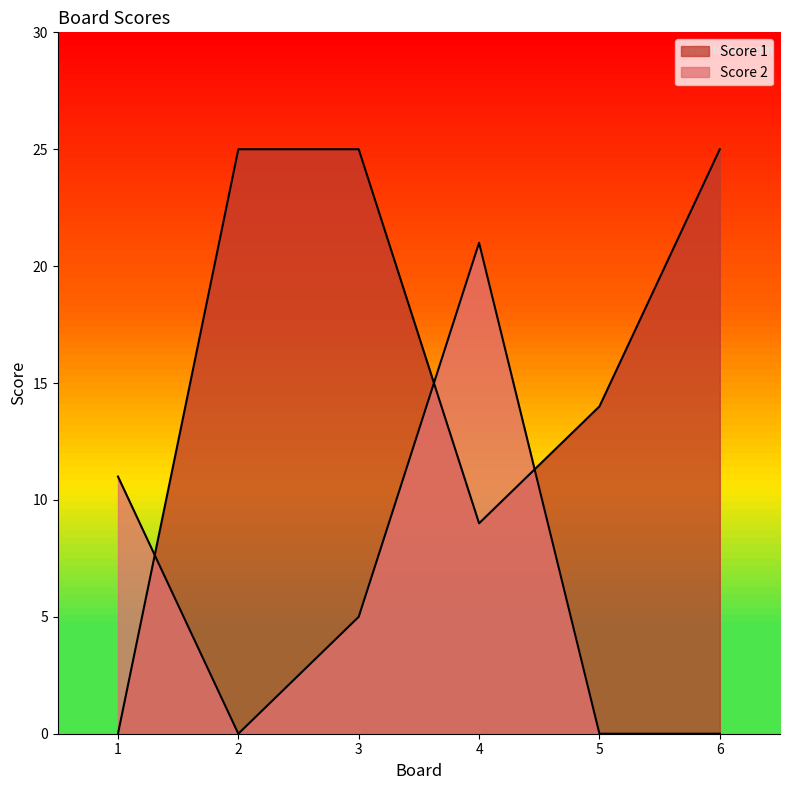

Rank the series by their maximum value, from highest to lowest.

Score 1, Score 2